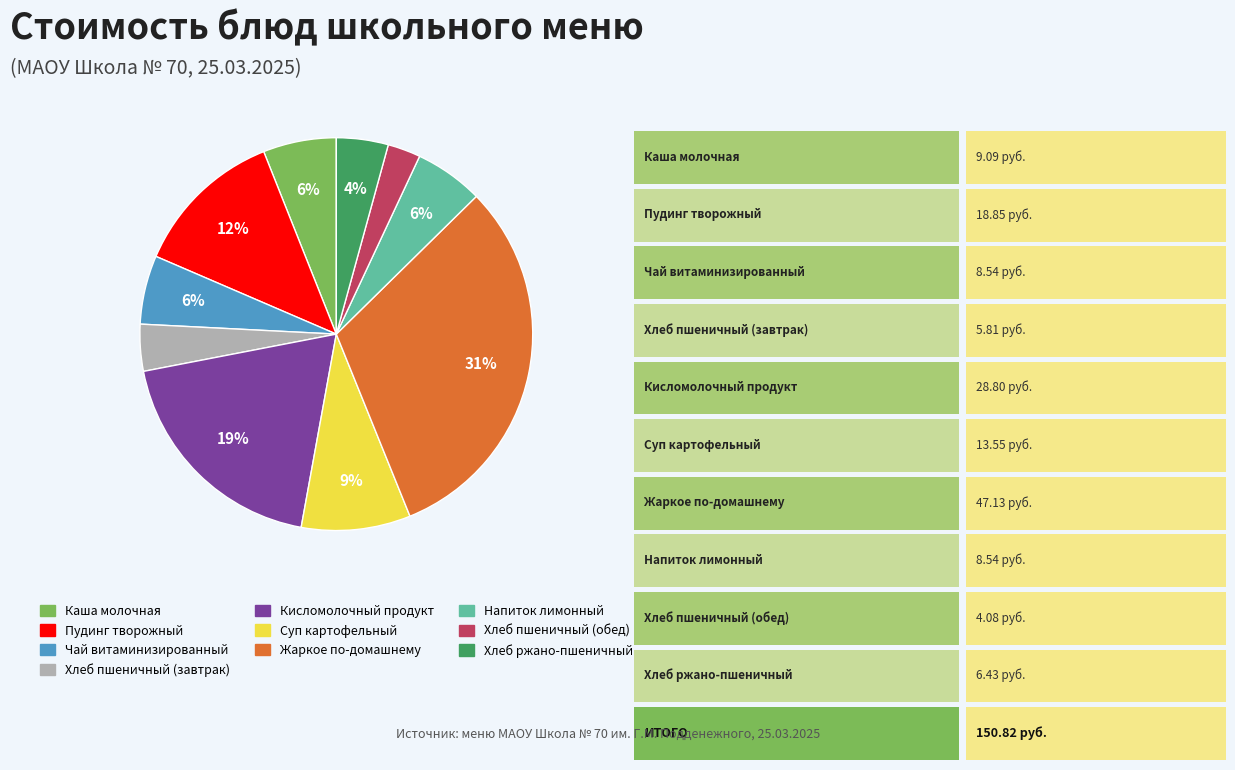

Is it true that Пудинг творожный is 12% of the pie?

True